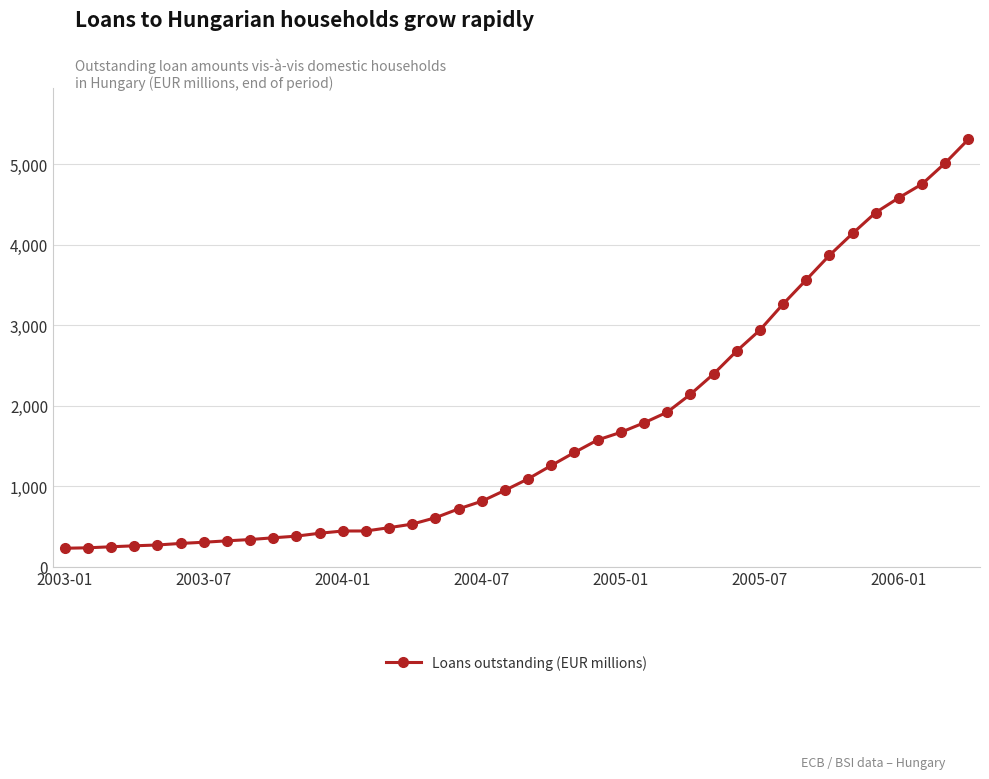

What is the average value?

1709.4